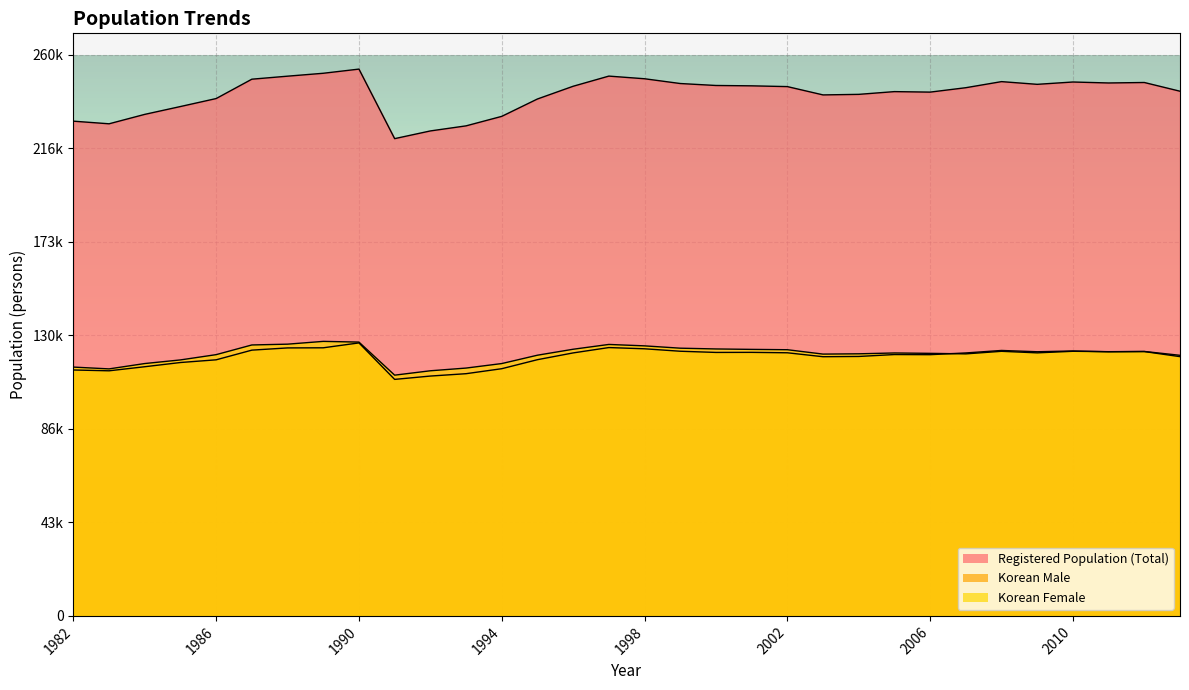

At which category does Korean Female reach its first local valley?

1983